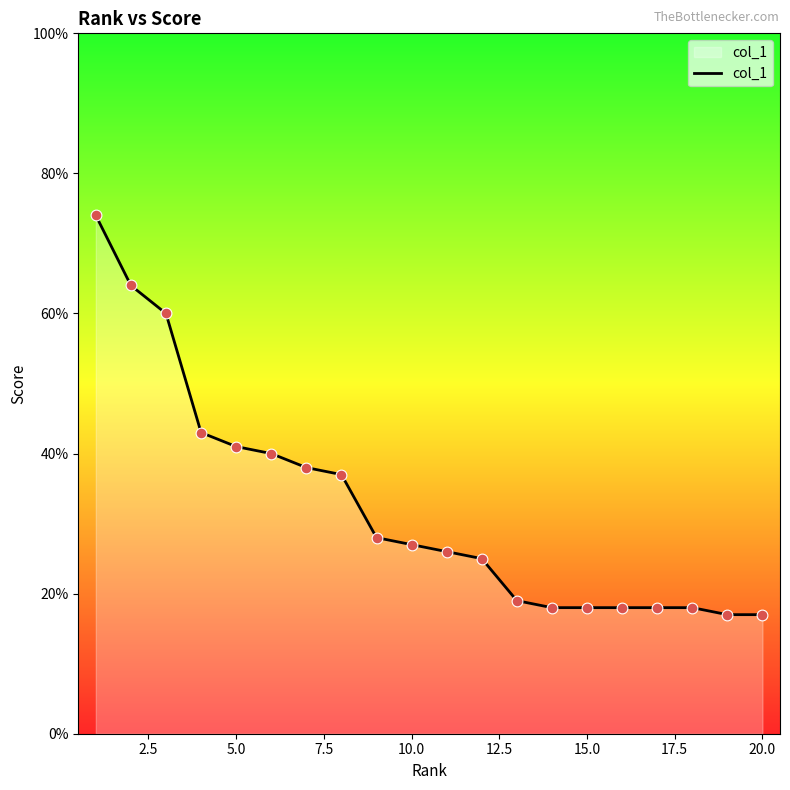

What is the smallest value displayed?

17